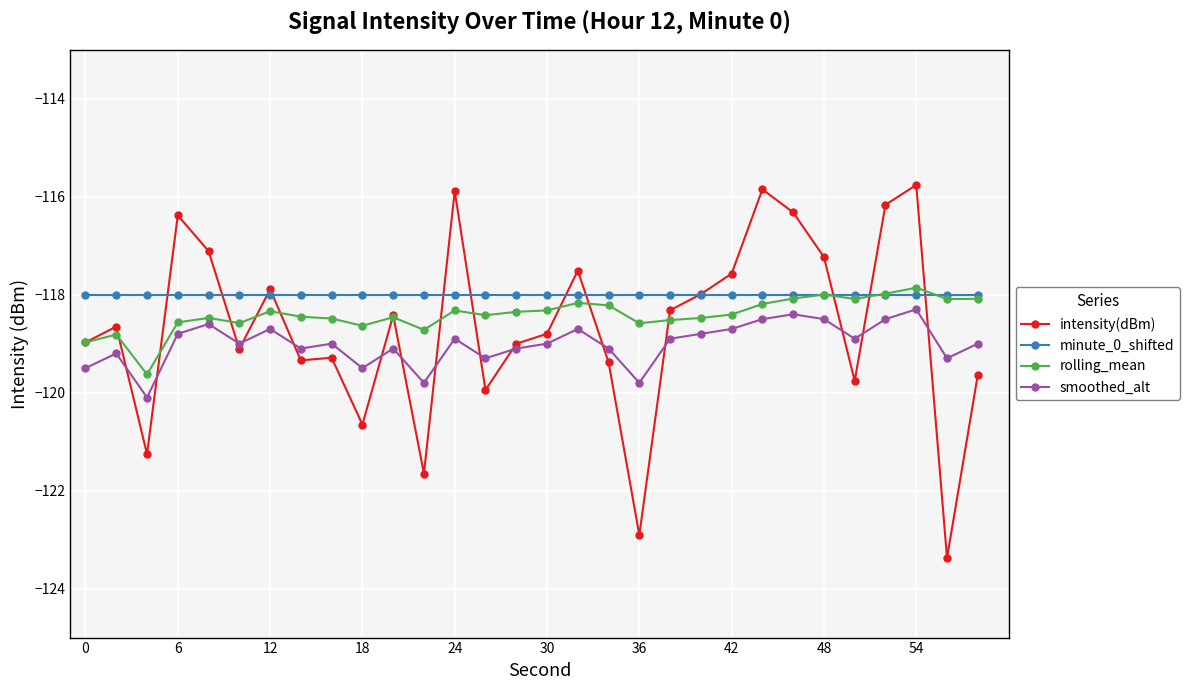

What is the sum of all minute_0_shifted values?

-3540.0